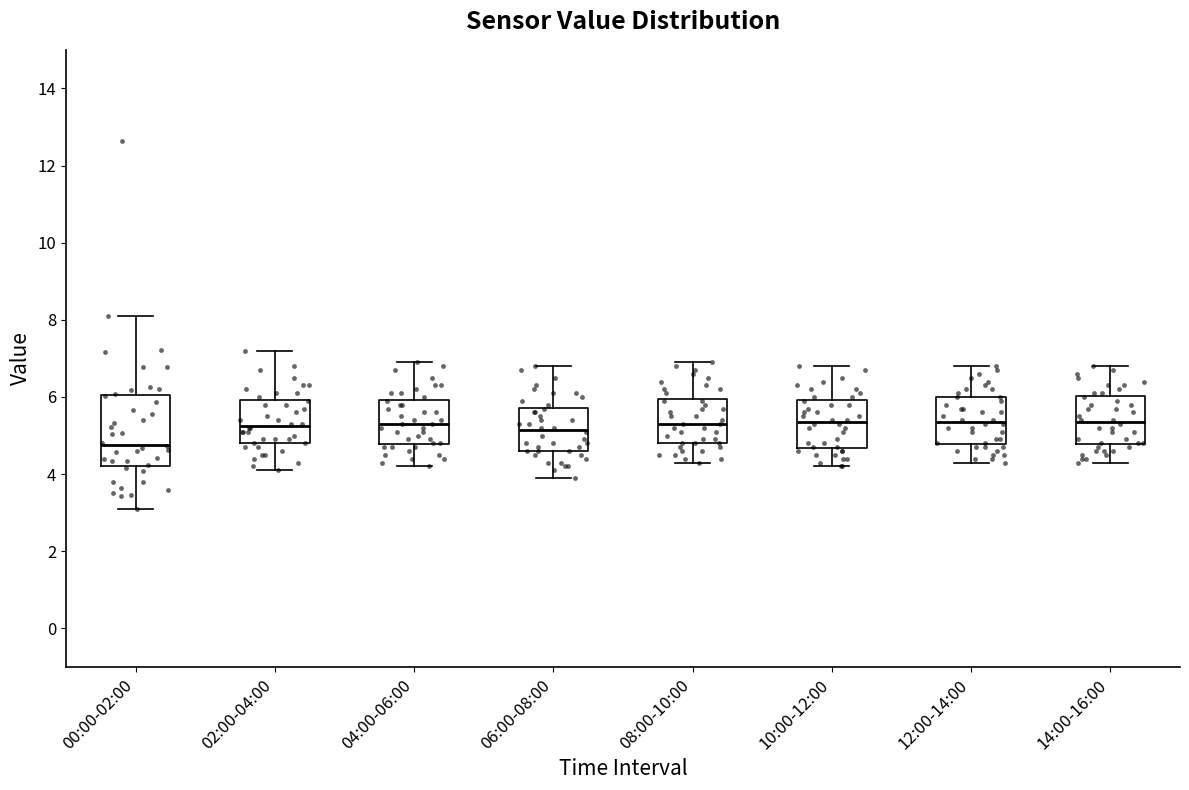

Where is the upper edge of the box for 08:00-10:00 on the y-axis? The values are not printed on the chart, so give them approximately, as read against the axis.

6.0